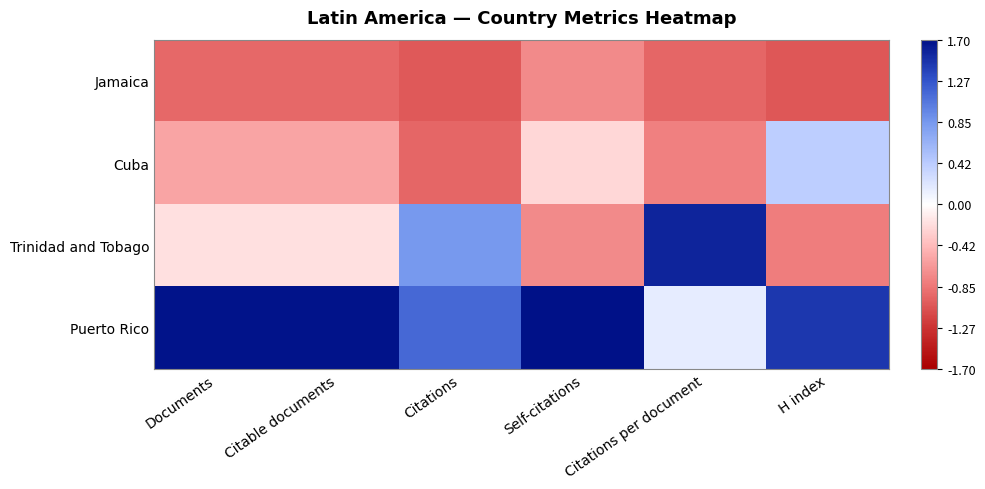

Rank the series by their average value, from highest to lowest.

Puerto Rico, Trinidad and Tobago, Cuba, Jamaica